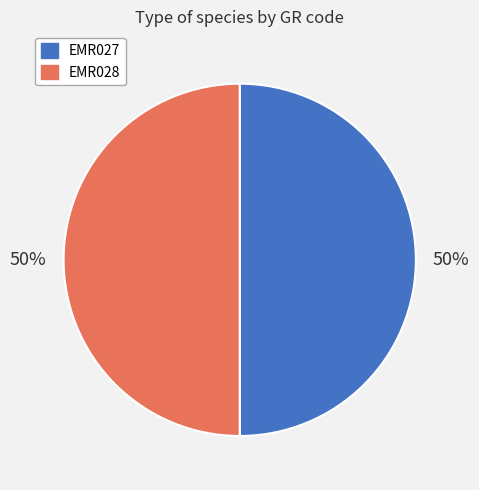

Approximately how many times larger is the value at EMR027 compared to EMR028?

1.0